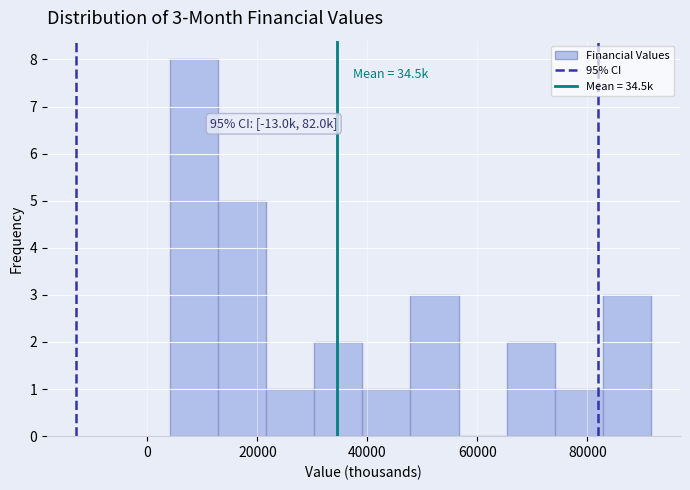

Over which range of the x-axis is the bar tallest?

4000 to 12000